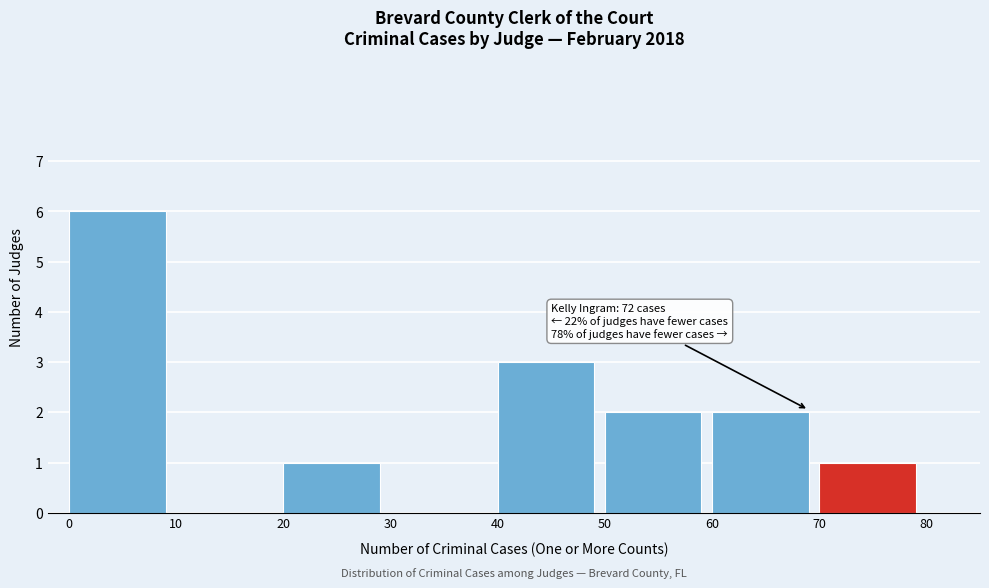

Which range on the x-axis has the tallest bar?

0 to 10